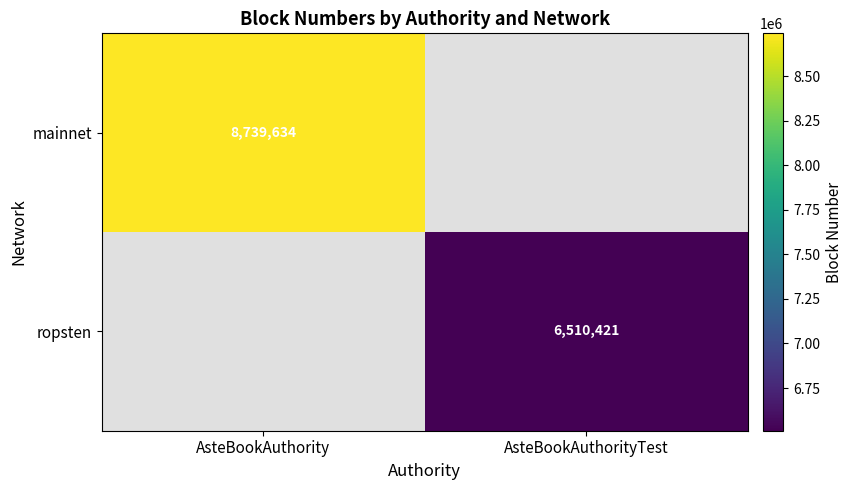

True or false: ropsten has a value of 10423172 at AsteBookAuthorityTest.

False